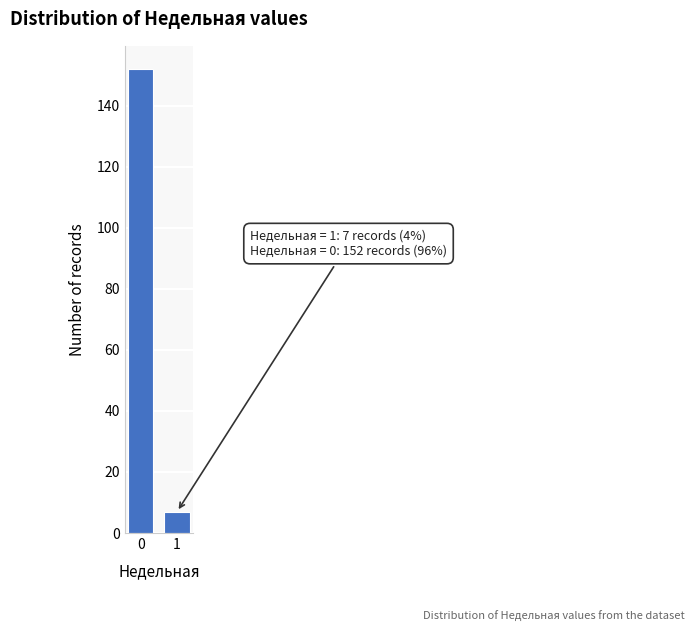

Reading right to left, transcribe all the data shown in this chart.

1=7	0=152